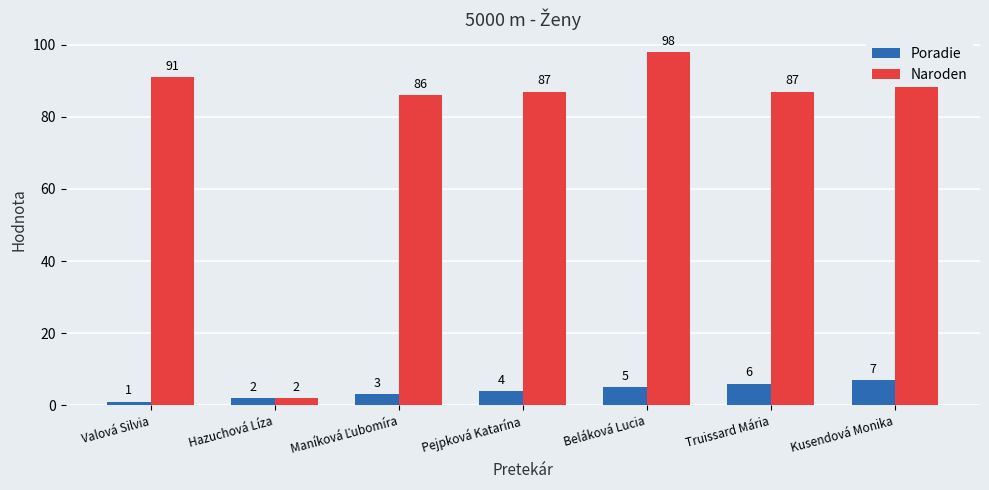

The value of Poradie at Truissard Mária is 6. True or false?

True